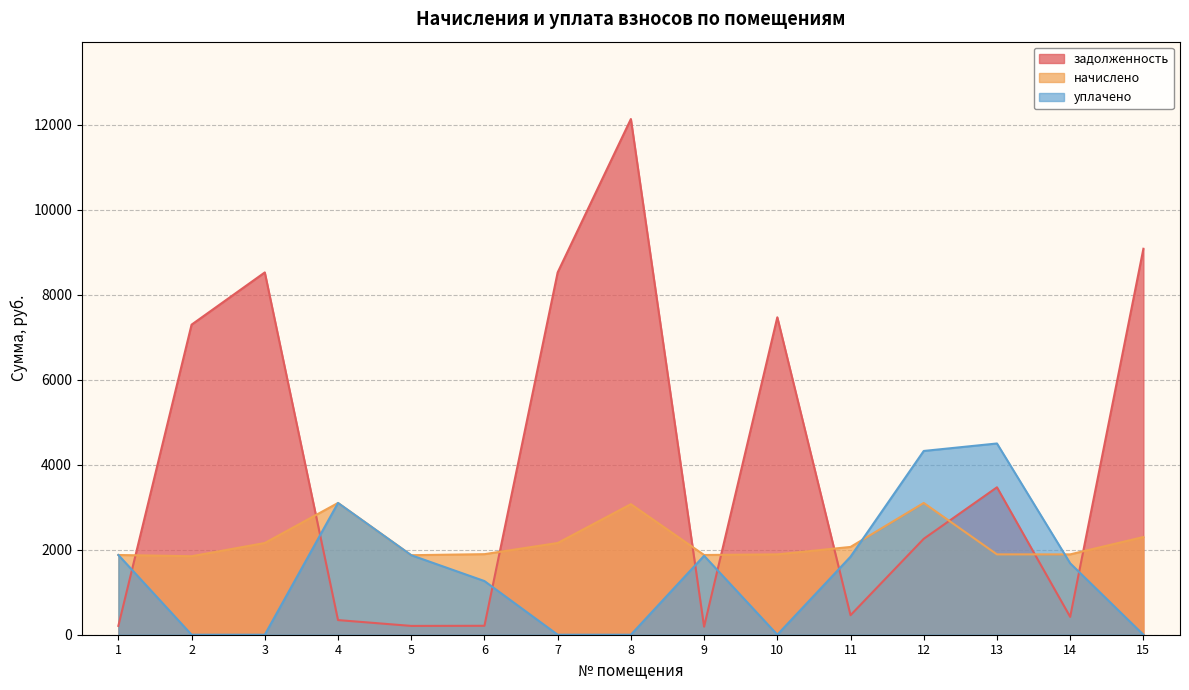

How many interior local valleys does the уплачено series have?

1